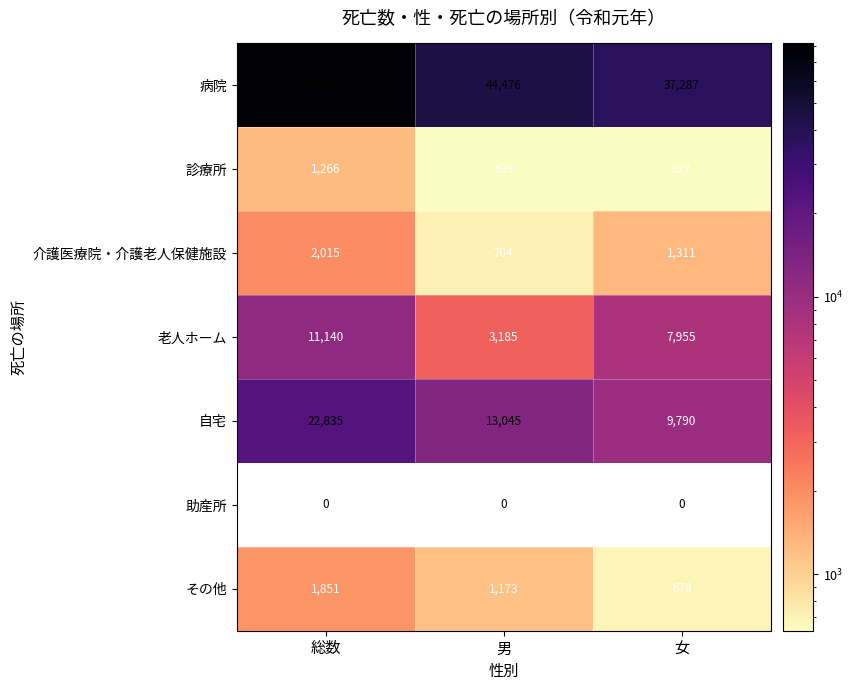

Which label corresponds to the largest value in the chart?

総数